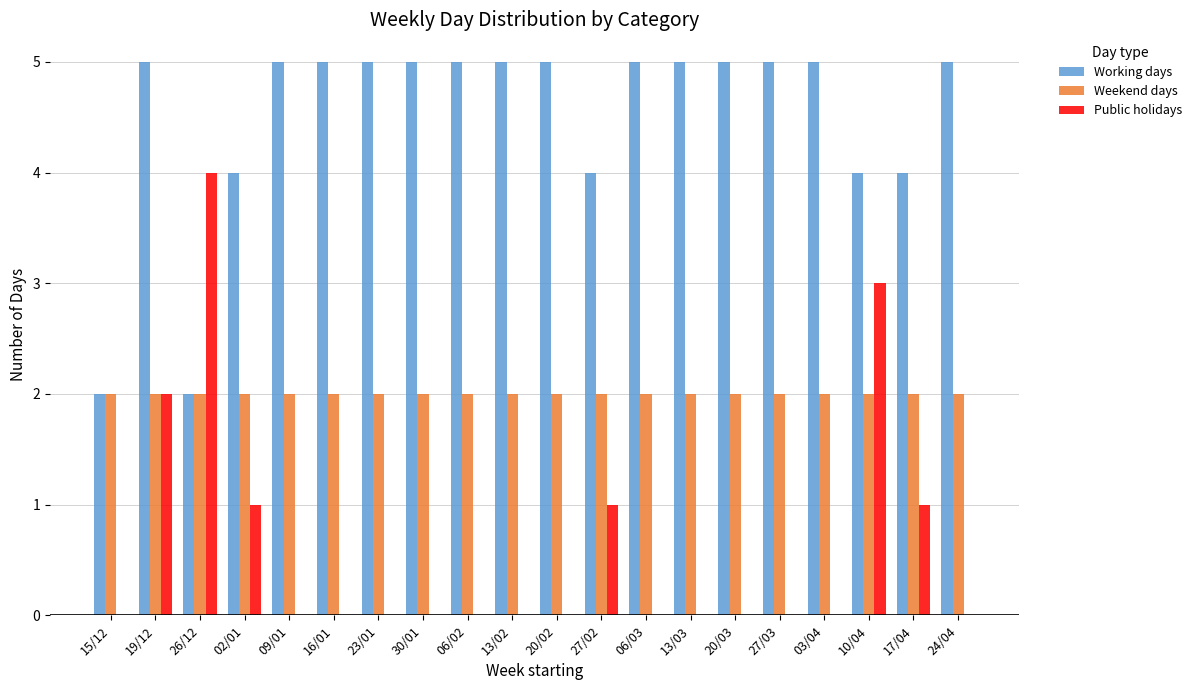

True or false: Public holidays has a value of -2 at 13/03.

False